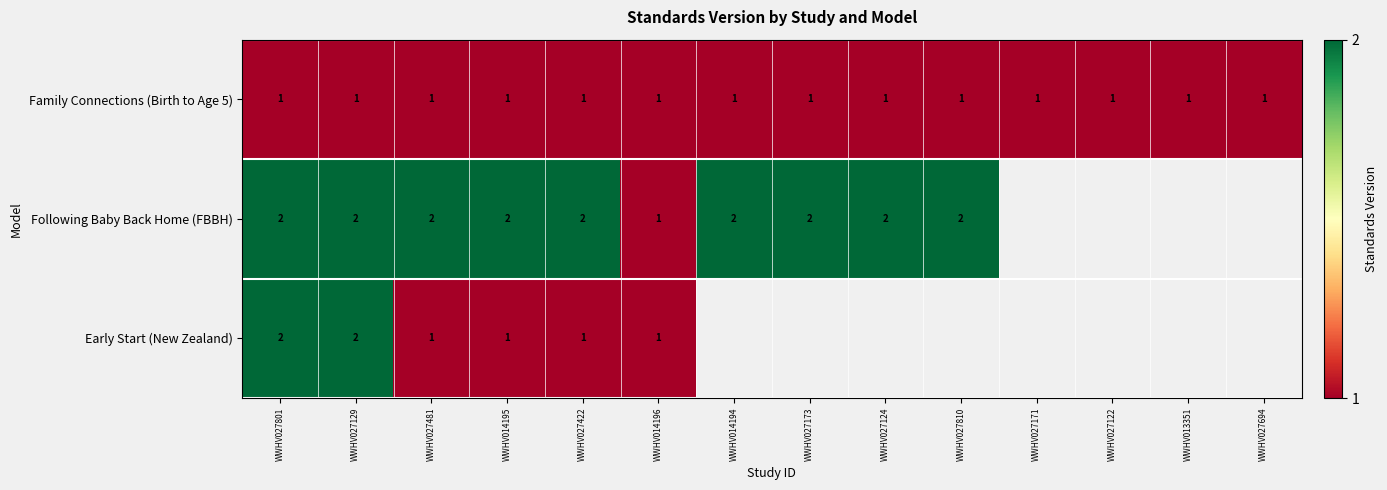

What is the smallest value displayed?

1.0